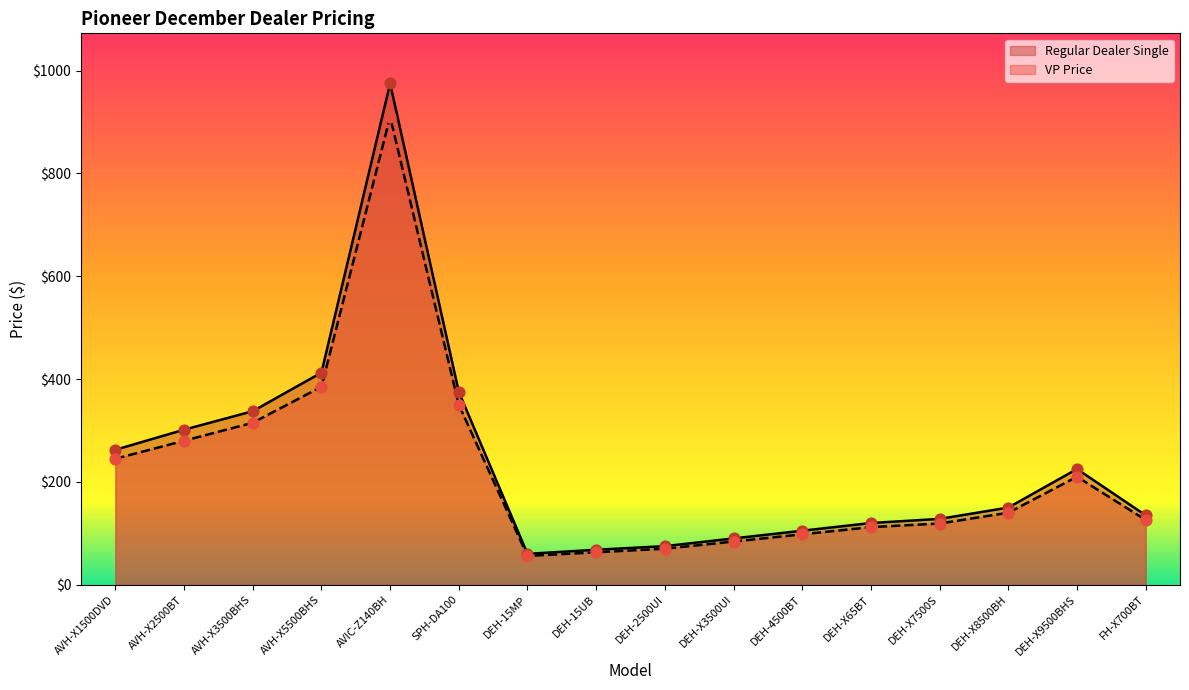

Which series has the widest spread of Y values?

Regular Dealer Single